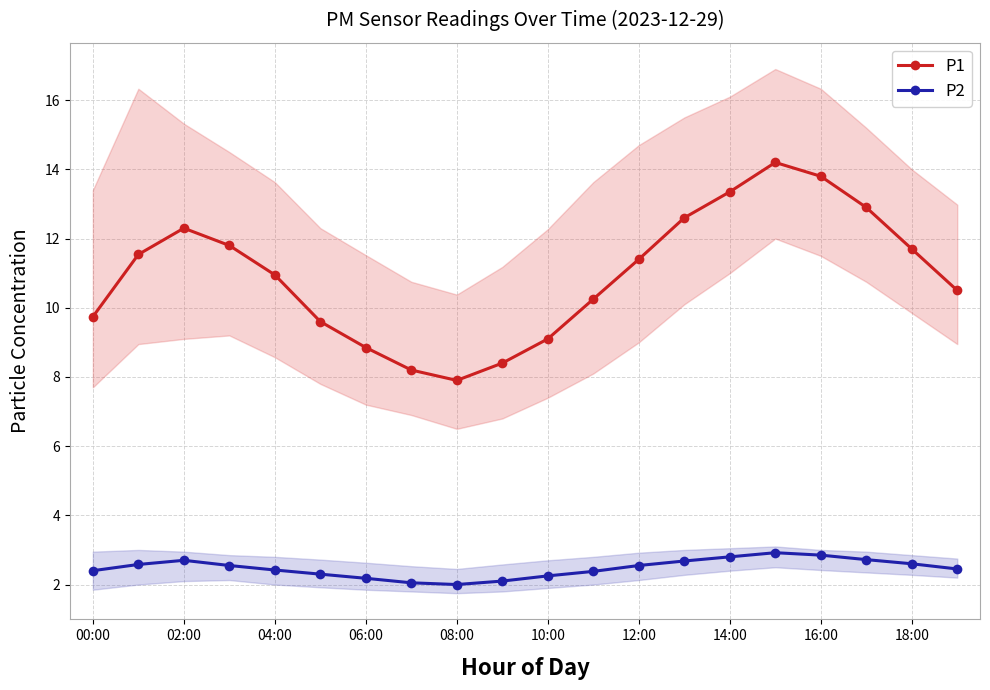

What is the average value of the P2 series?

2.5